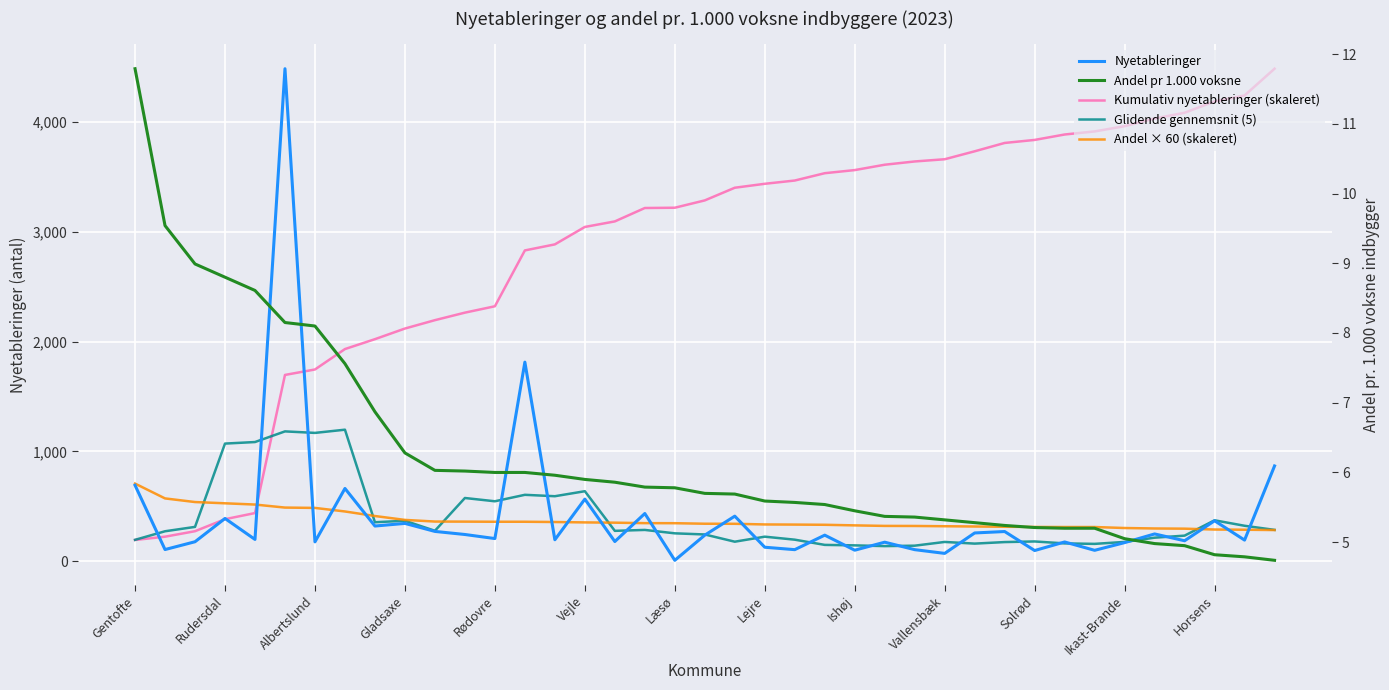

Count the number of categories in the chart.

39